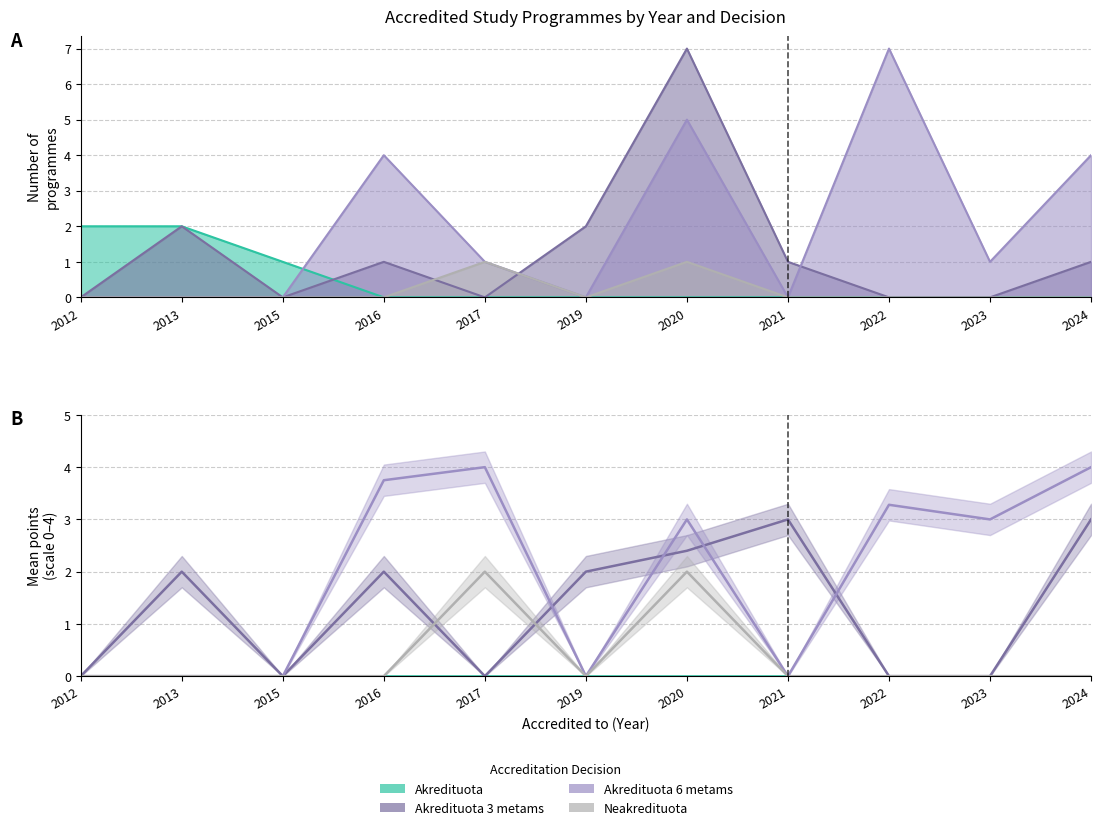

What is the difference between the maximum and second lowest values in the Akredituota 3 metams series?

3.0